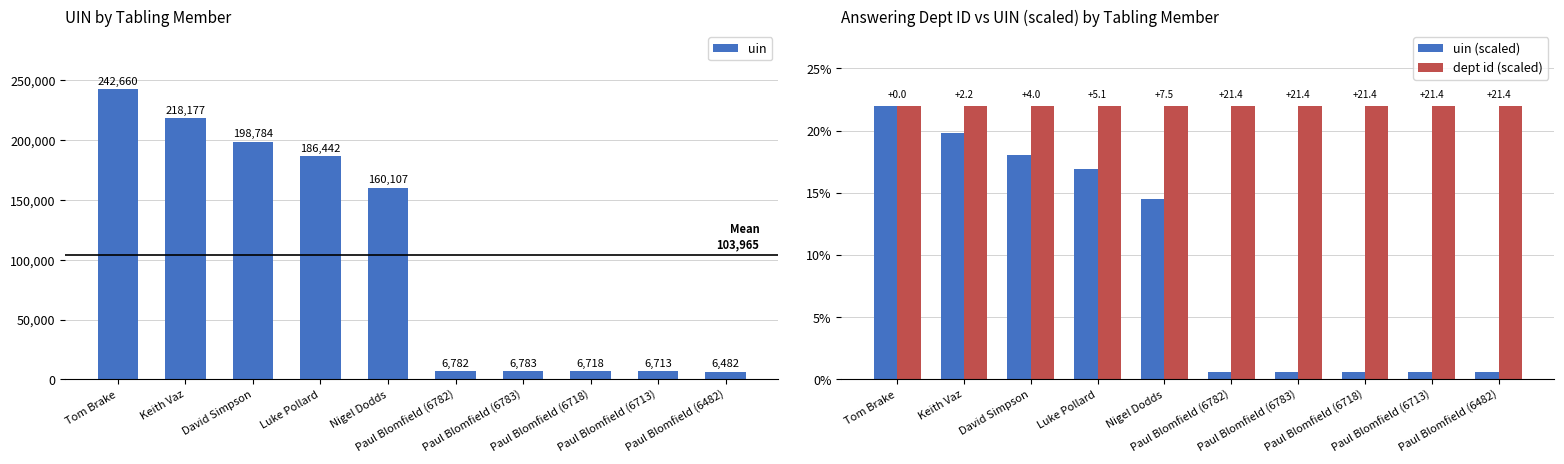

The value of uin (scaled) at Tom Brake is 22.0. True or false?

True